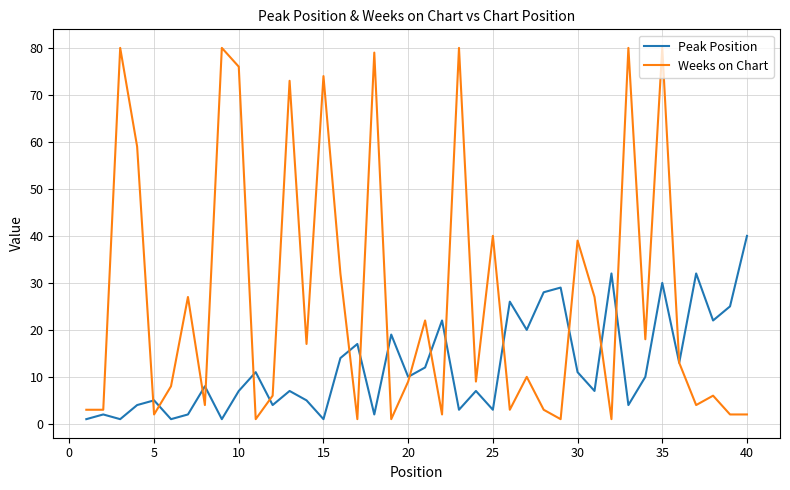

True or false: Weeks on Chart and Peak Position intersect in this chart.

True